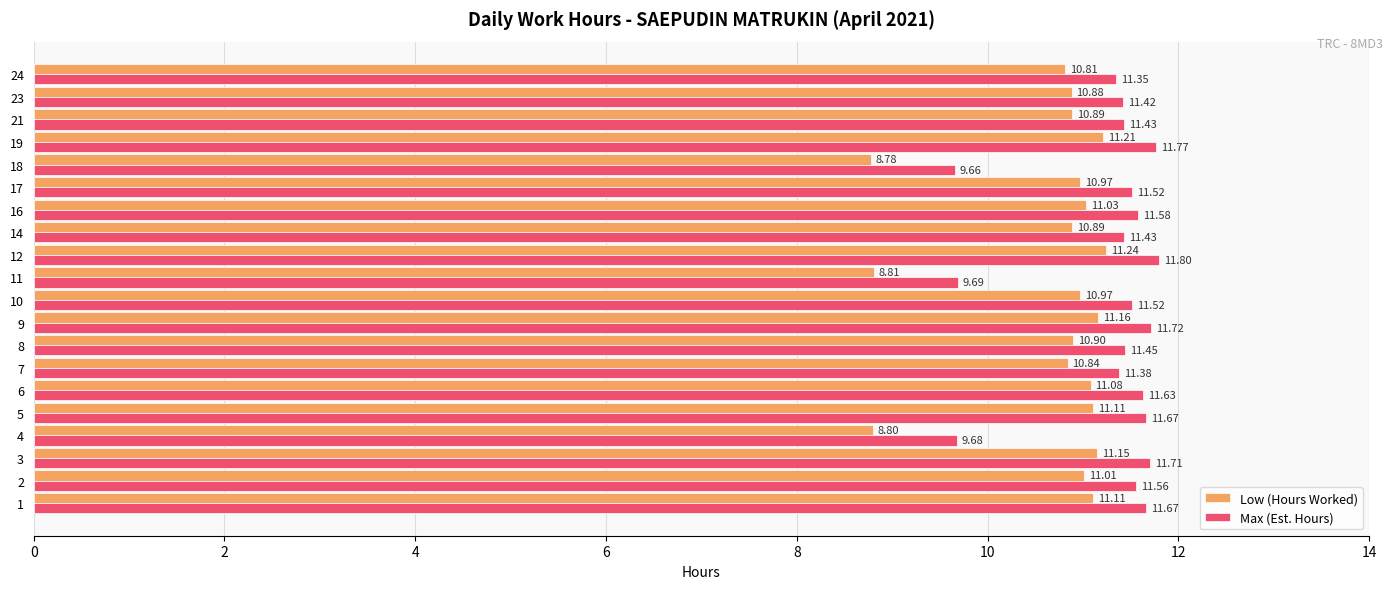

How many categories are shown in the chart?

20